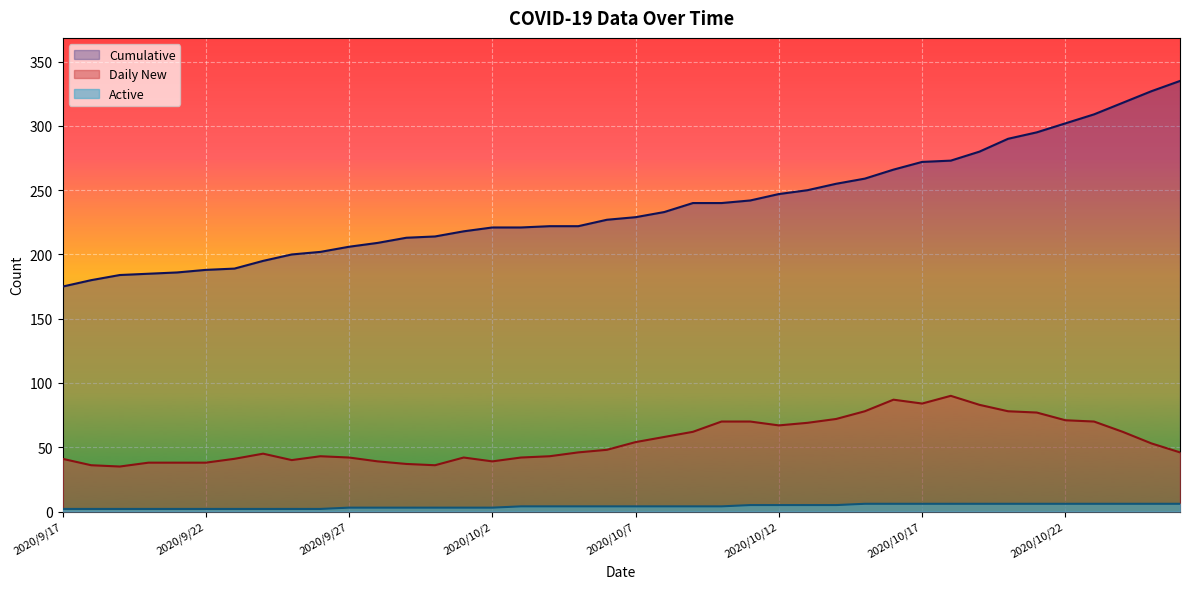

Which series has the largest total across all categories?

Cumulative